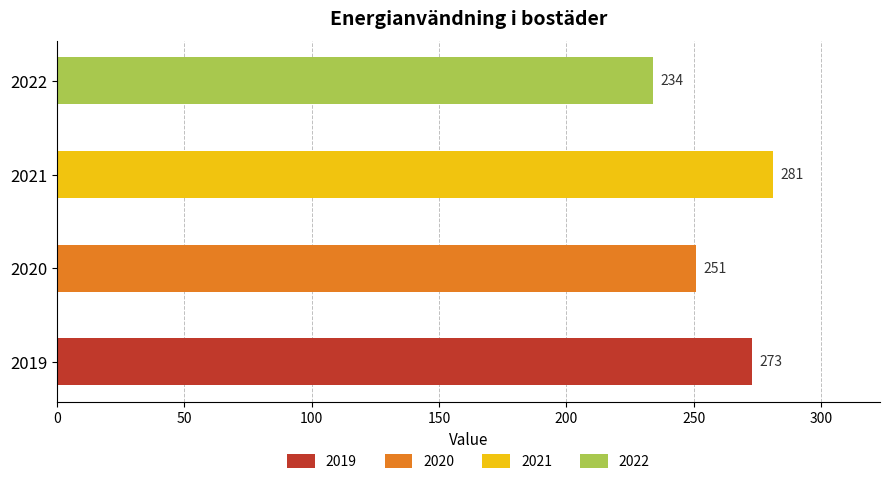

Where is the data nearest to the value 257?

2020